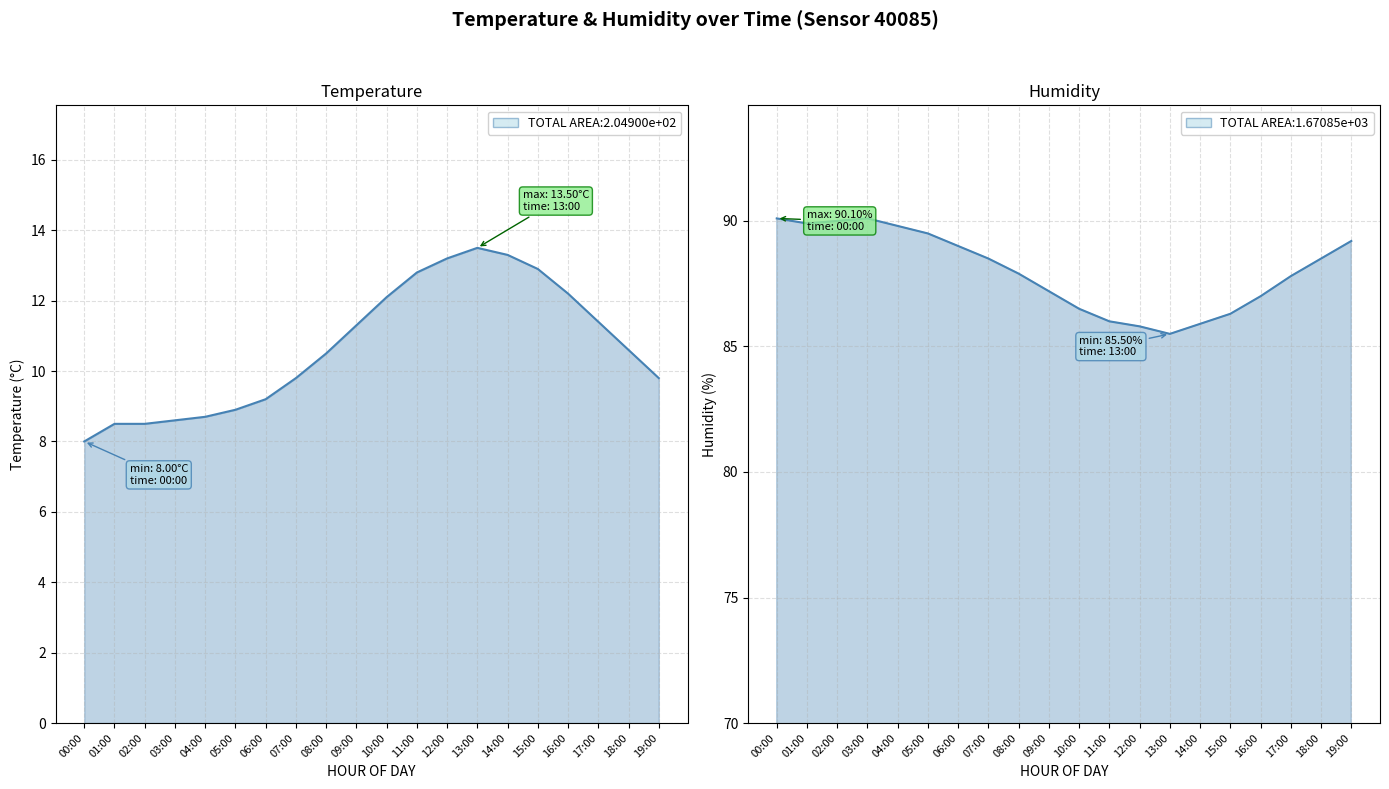

Does the chart have visible grid lines?

Yes